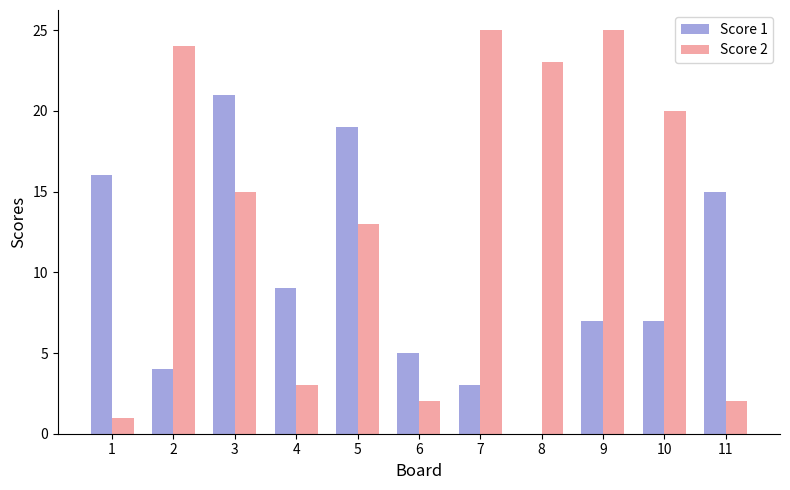

At which category is the sum across all series the highest?

3